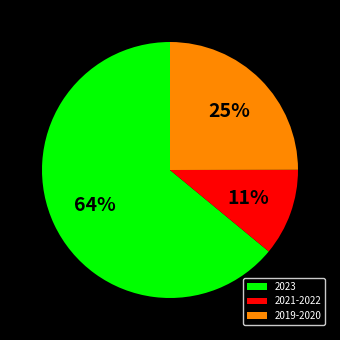

True or false: 2019-2020 accounts for 12% of the total.

False